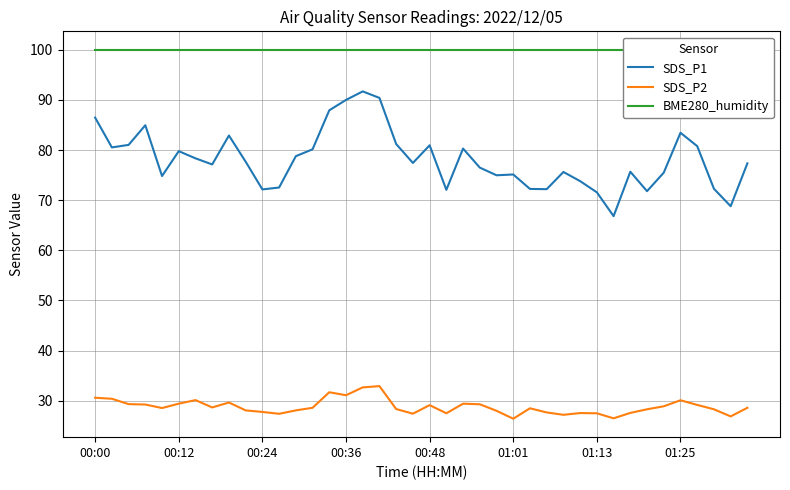

What is the spread (max minus min) of values at 29?

72.5